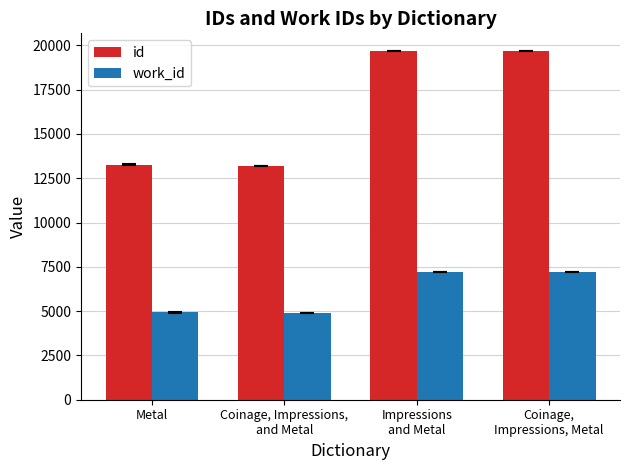

Rank the series by their maximum value, from highest to lowest.

id, work_id